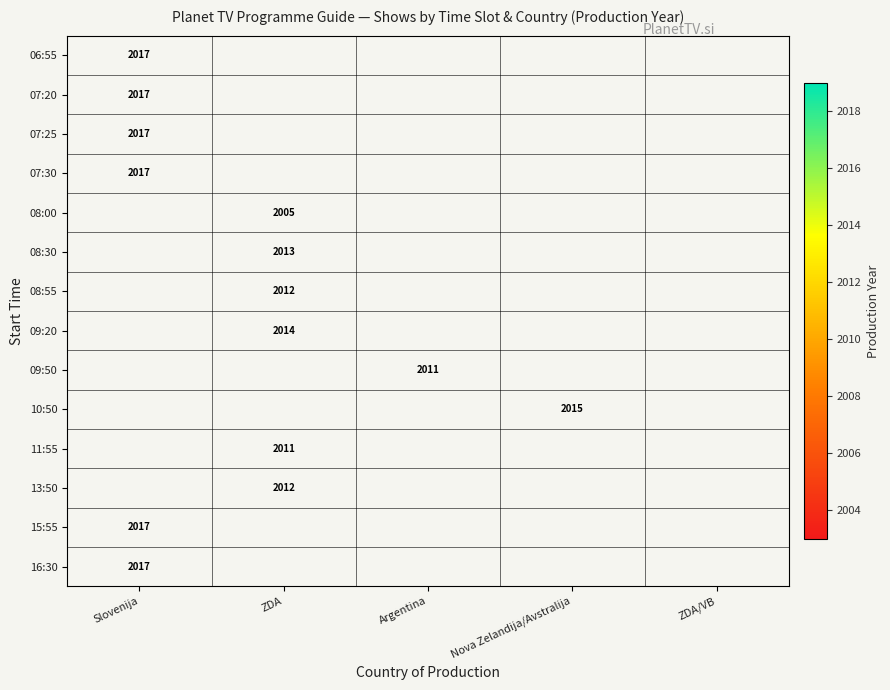

The value of 15:55 at Slovenija is 2017. True or false?

True